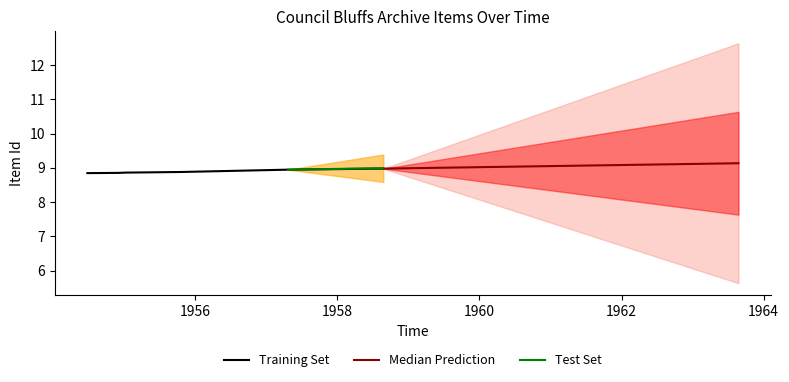

The chart shows a value of 8.9 at 1955-1-9. True or false?

True